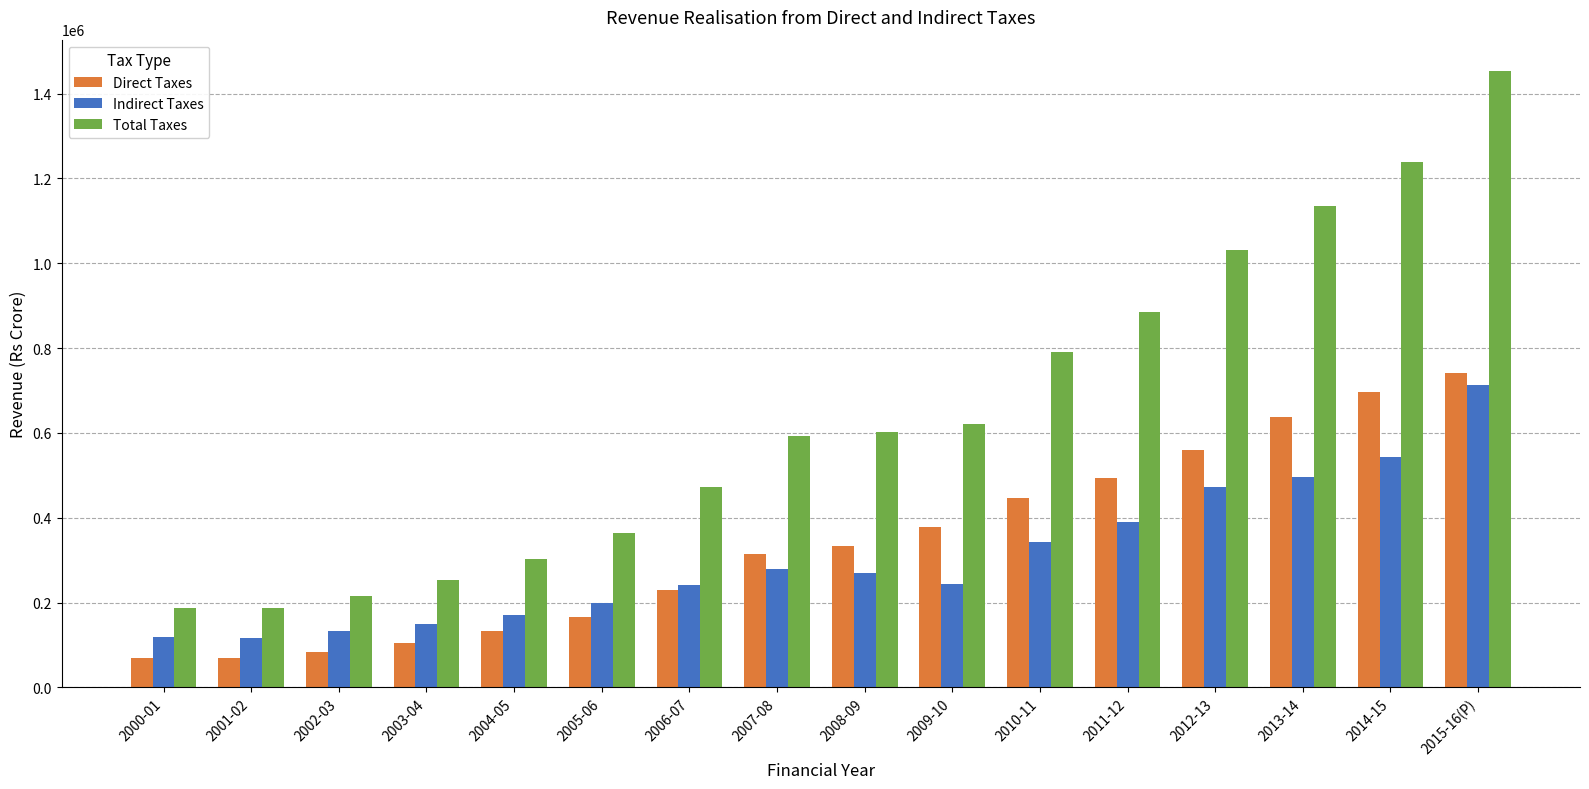

What is the difference between the highest and lowest values at 2008-09?

333818